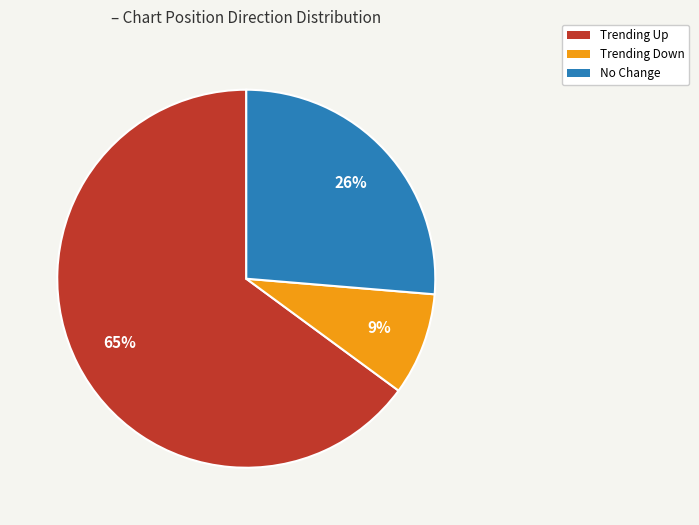

To the nearest percent, what is the average slice percentage?

33%